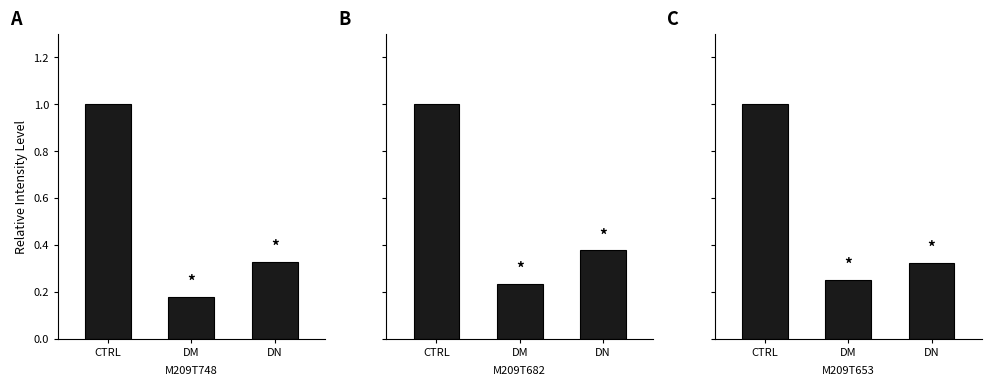

What is the difference between the M209T748 values at CTRL and DN?

0.7